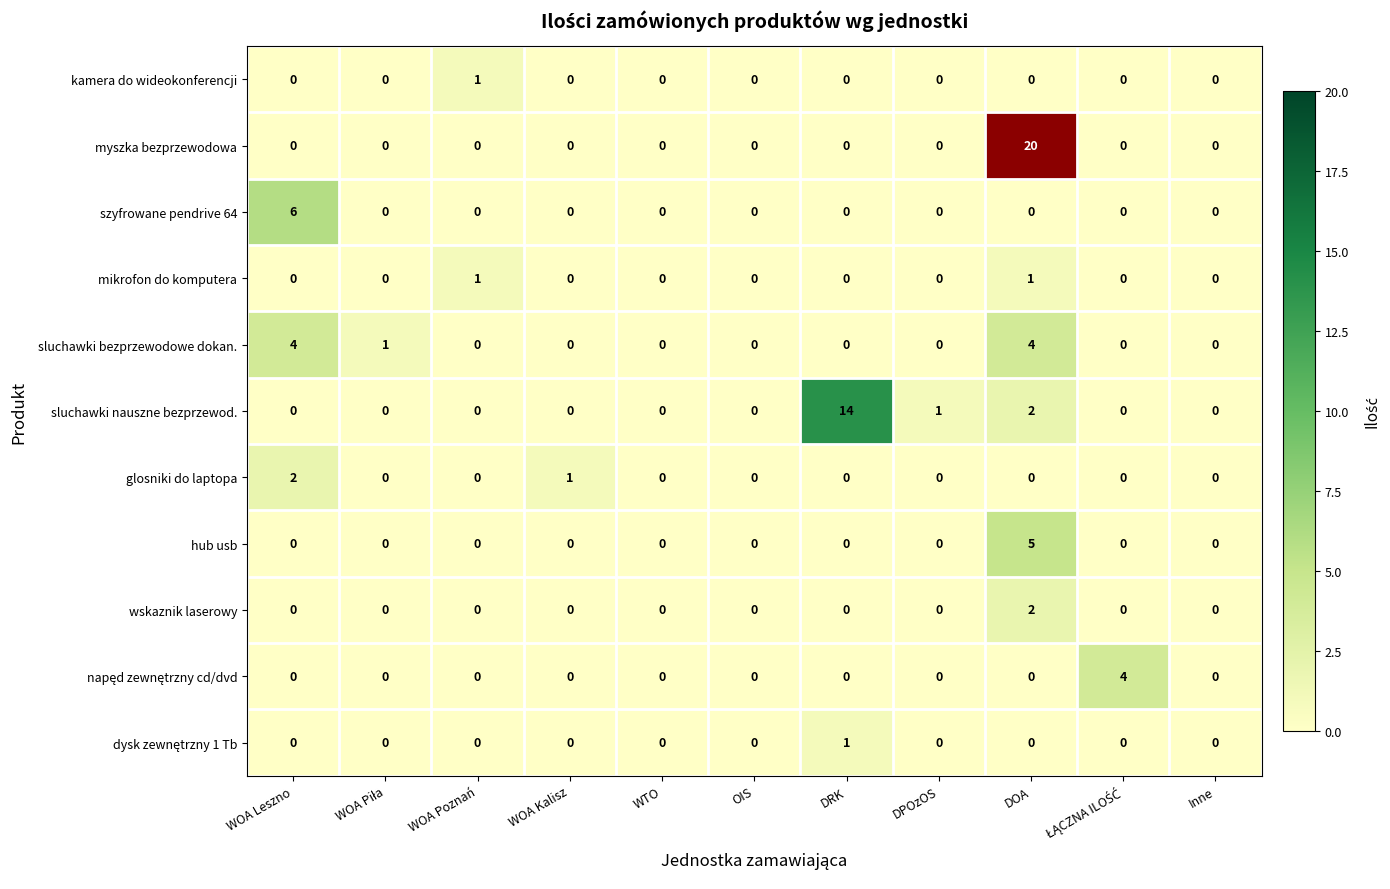

Which series has the largest total across all categories?

myszka bezprzewodowa